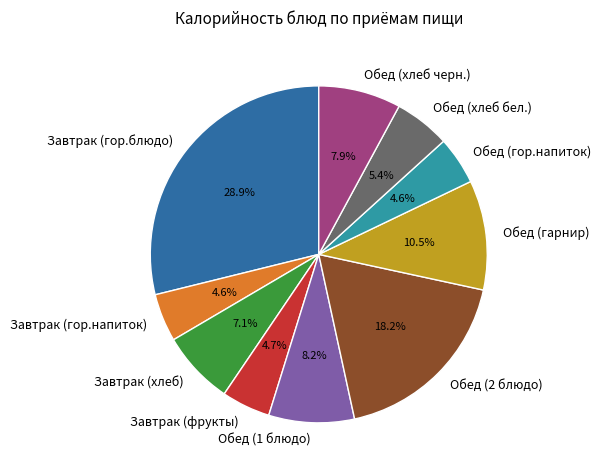

Is the sum of Обед (1 блюдо) and Обед (гарнир) greater than half?

No